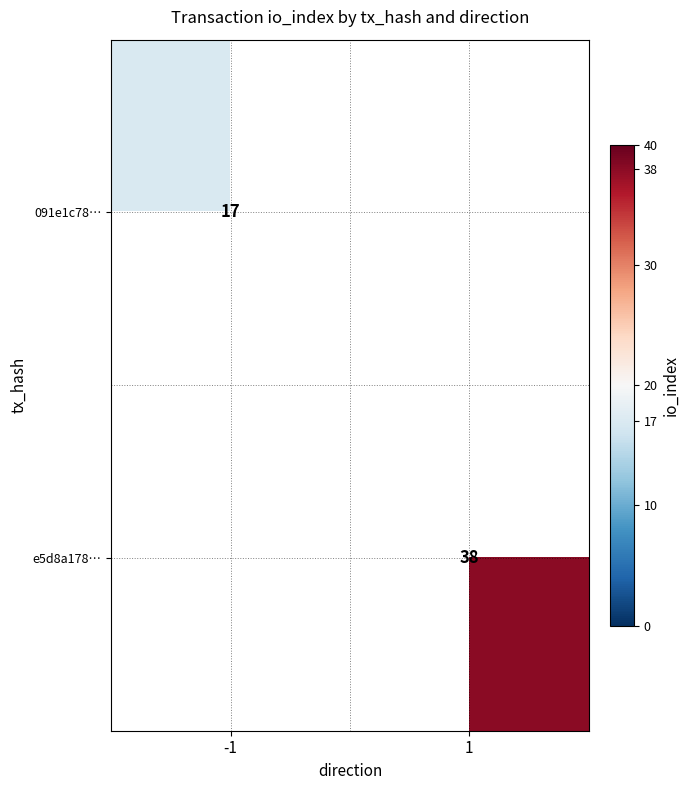

What is the greatest value displayed?

38.0